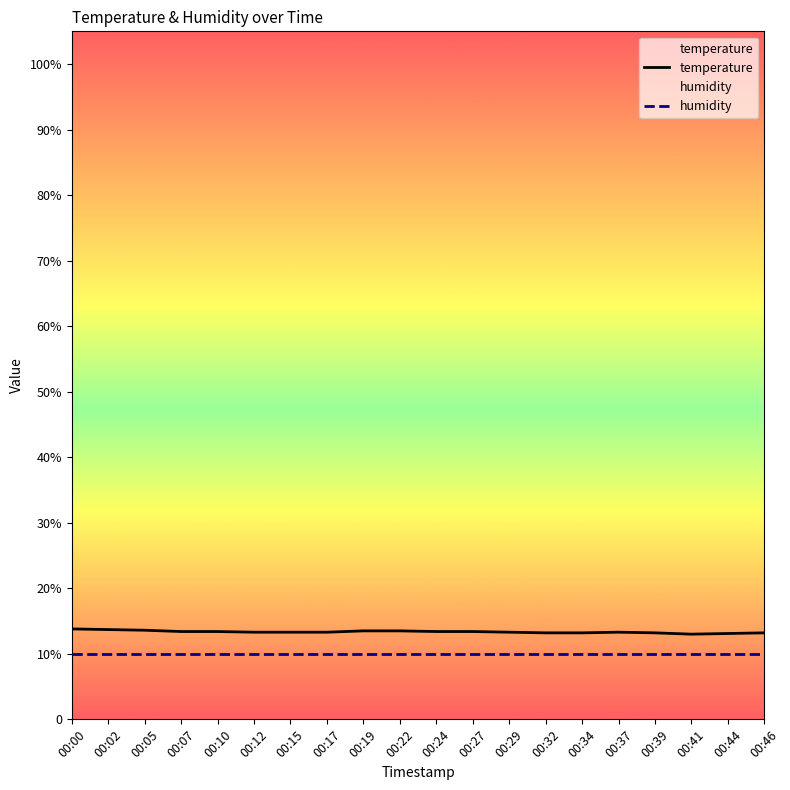

Reading left to right, transcribe all the data shown in this chart.

temperature: 00:00=13.8	00:02=13.7	00:05=13.6	00:07=13.4	00:10=13.4	00:12=13.3	00:15=13.3	00:17=13.3	00:19=13.5	00:22=13.5	00:24=13.4	00:27=13.4	00:29=13.3	00:32=13.2	00:34=13.2	00:37=13.3	00:39=13.2	00:41=13.0	00:44=13.1	00:46=13.2
humidity: 00:00=10.0	00:02=10.0	00:05=10.0	00:07=10.0	00:10=10.0	00:12=10.0	00:15=10.0	00:17=10.0	00:19=10.0	00:22=10.0	00:24=10.0	00:27=10.0	00:29=10.0	00:32=10.0	00:34=10.0	00:37=10.0	00:39=10.0	00:41=10.0	00:44=10.0	00:46=10.0